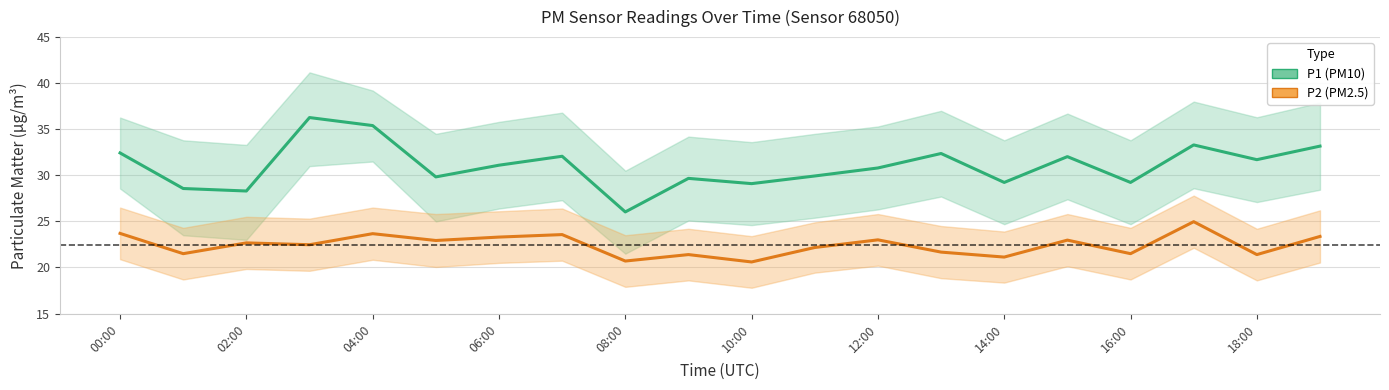

What is the difference between the second highest and minimum values in the P2 series?

3.1